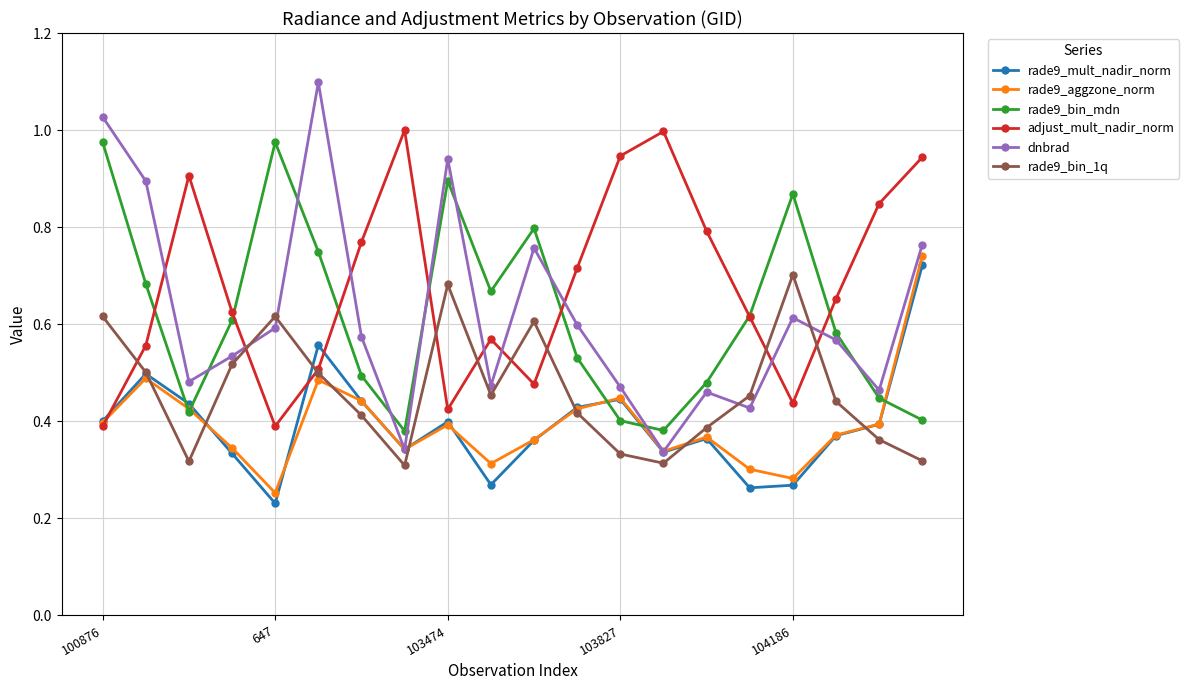

True or false: dnbrad has more than 1 points higher than both neighbors.

True